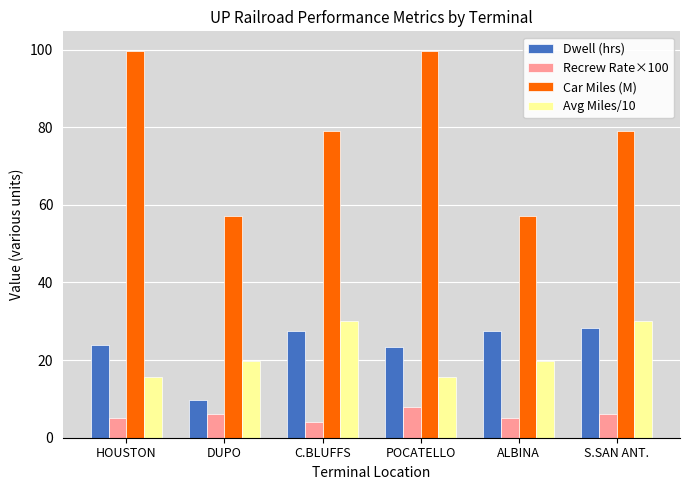

What is the minimum value shown in the chart?

4.0